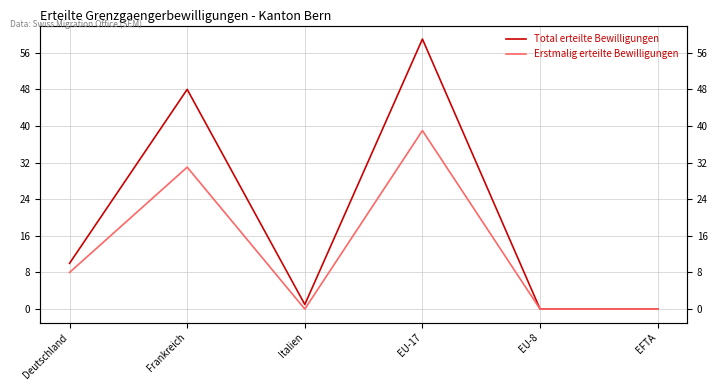

At which category is the sum across all series the highest?

EU-17